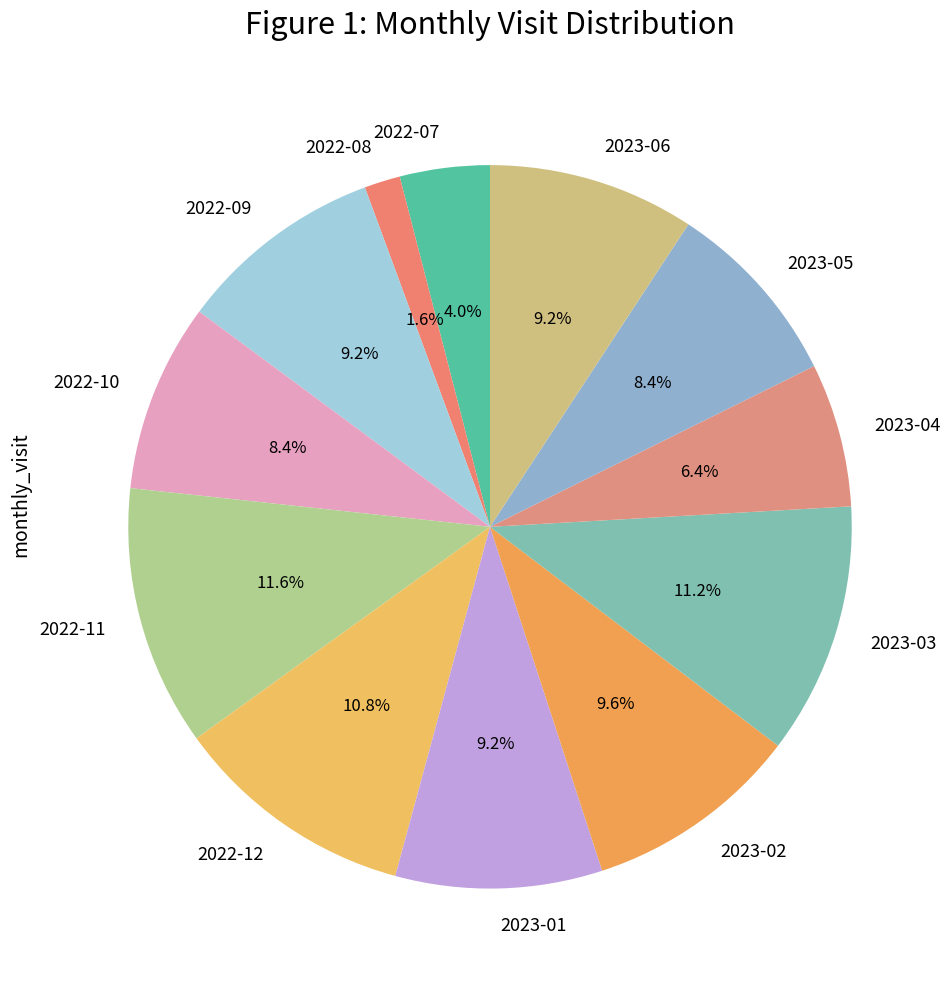

To the nearest percent, what is the combined percentage of 2022-09 and 2023-01?

18%